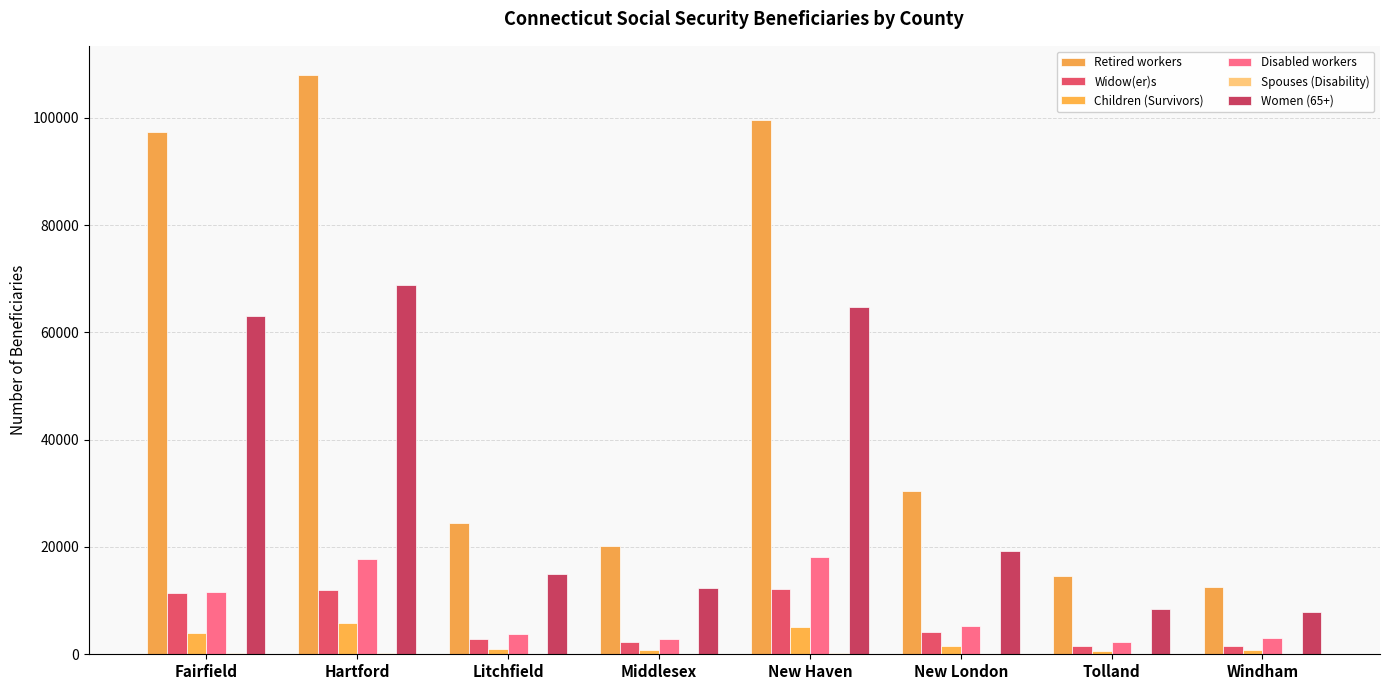

Does the chart contain stacked bars?

No